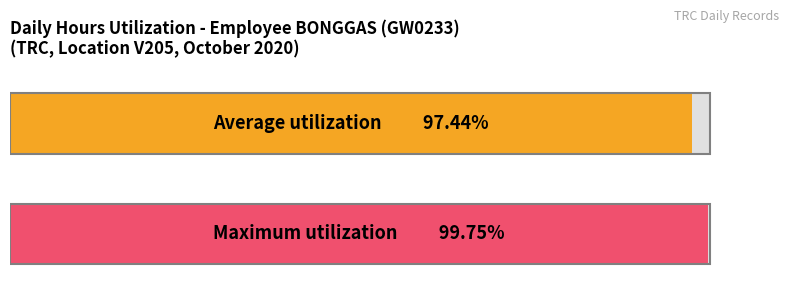

Does the chart contain stacked bars?

No